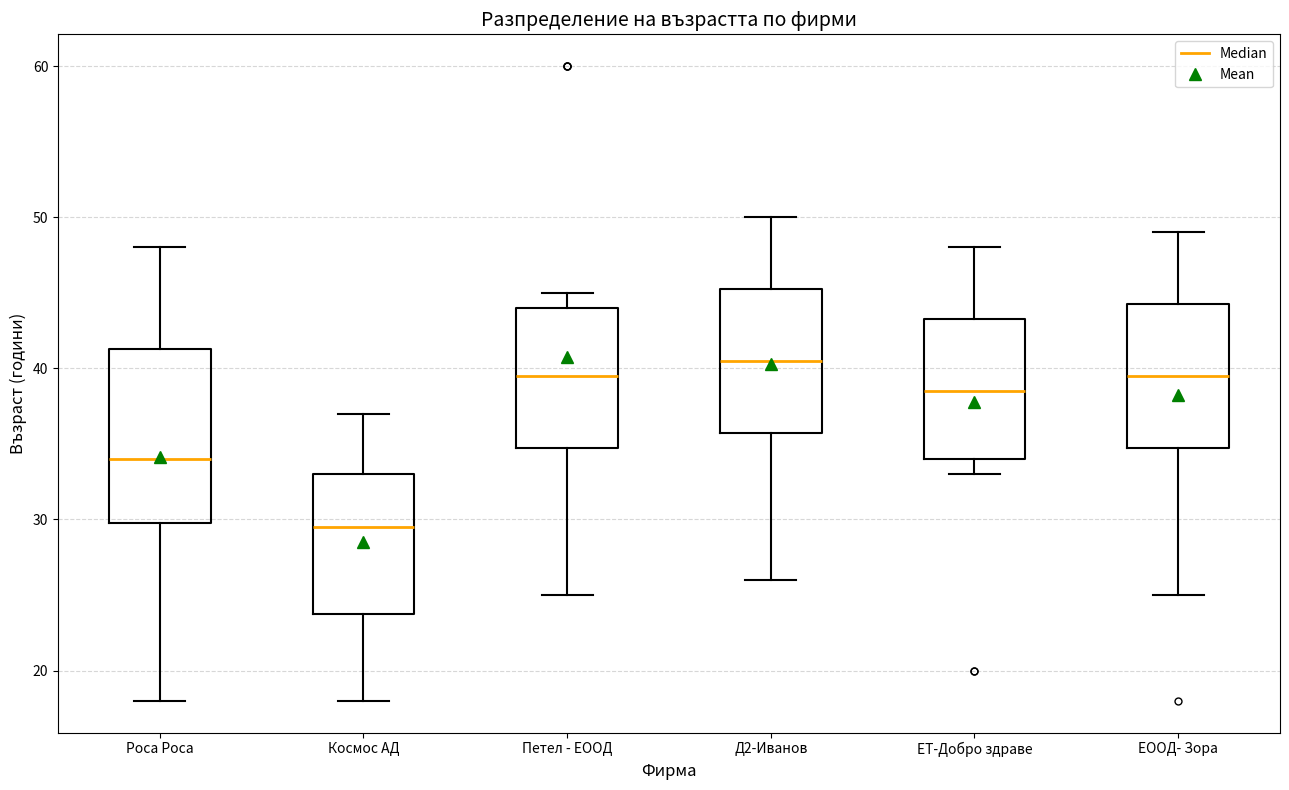

Reading left to right, read every box against the y-axis: the position of its median line, the range the box covers, and the ends of its whiskers. The values are not printed on the chart, so give them approximately, as read against the axis.

Роса Роса: median 34, box 30 to 41, whiskers 18 to 48
Космос АД: median 30, box 24 to 33, whiskers 18 to 37
Петел - ЕООД: median 40, box 35 to 44, whiskers 25 to 45
Д2-Иванов: median 41, box 36 to 45, whiskers 26 to 50
ЕТ-Добро здраве: median 39, box 34 to 43, whiskers 33 to 48
ЕООД- Зора: median 40, box 35 to 44, whiskers 25 to 49